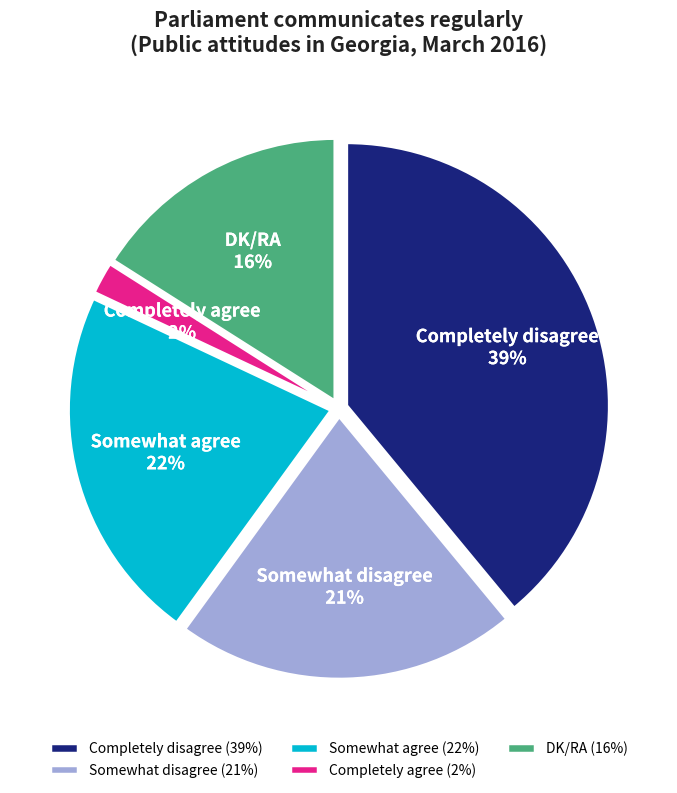

What percentage is the DK/RA slice, to the nearest percent?

16%